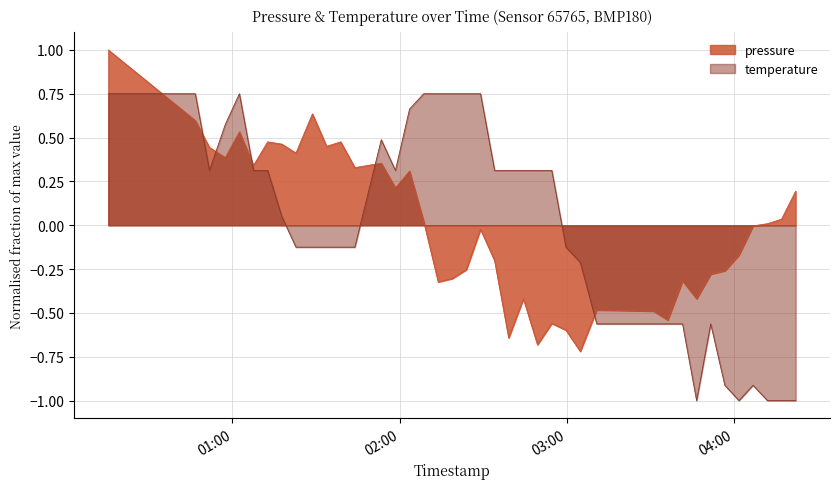

What is the smallest value displayed?

-1.0